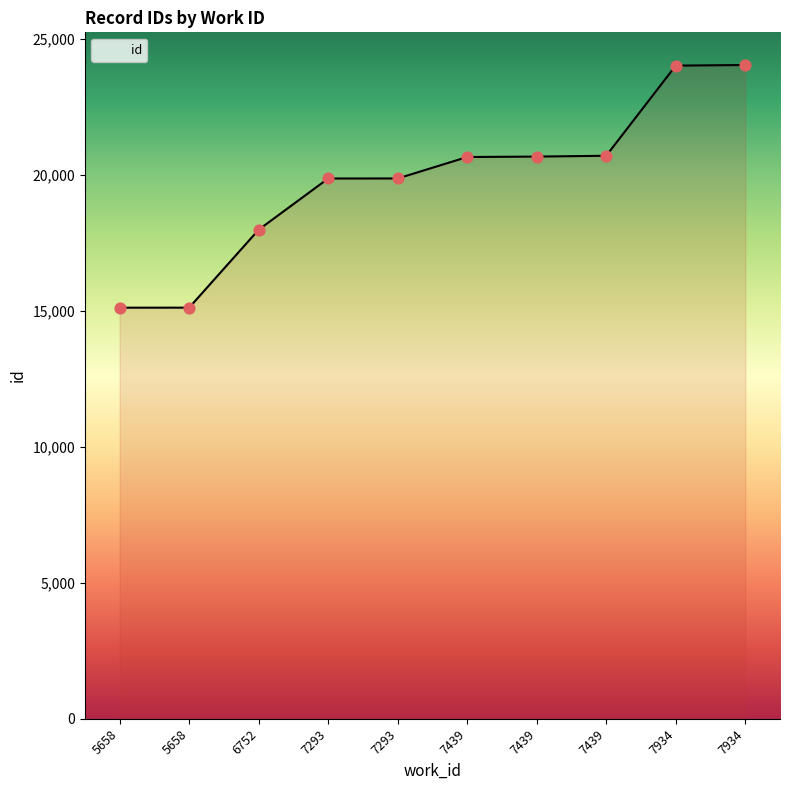

What is the change in value from 7439 to 7439?

+46